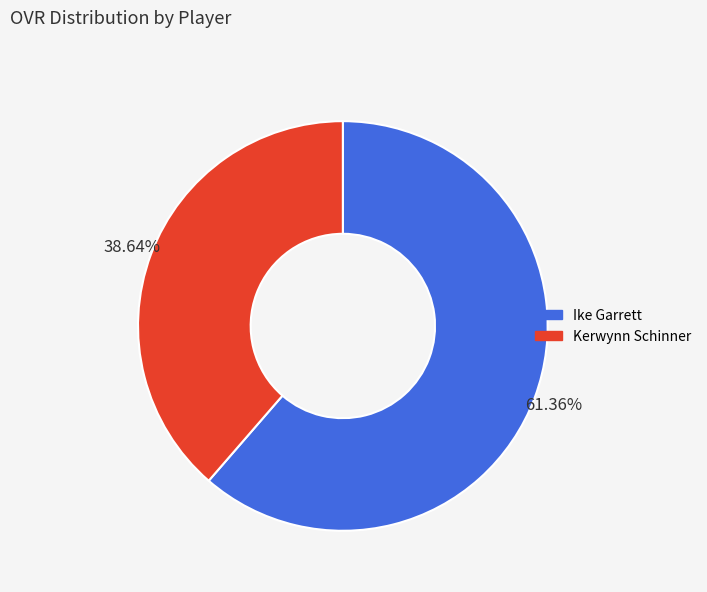

Which has a higher value, Kerwynn Schinner or Ike Garrett?

Ike Garrett